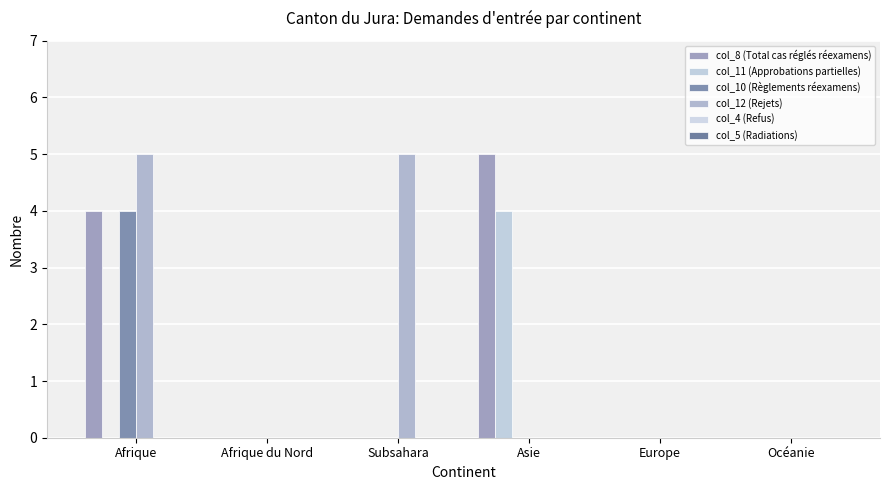

How many data points does each series have?

6